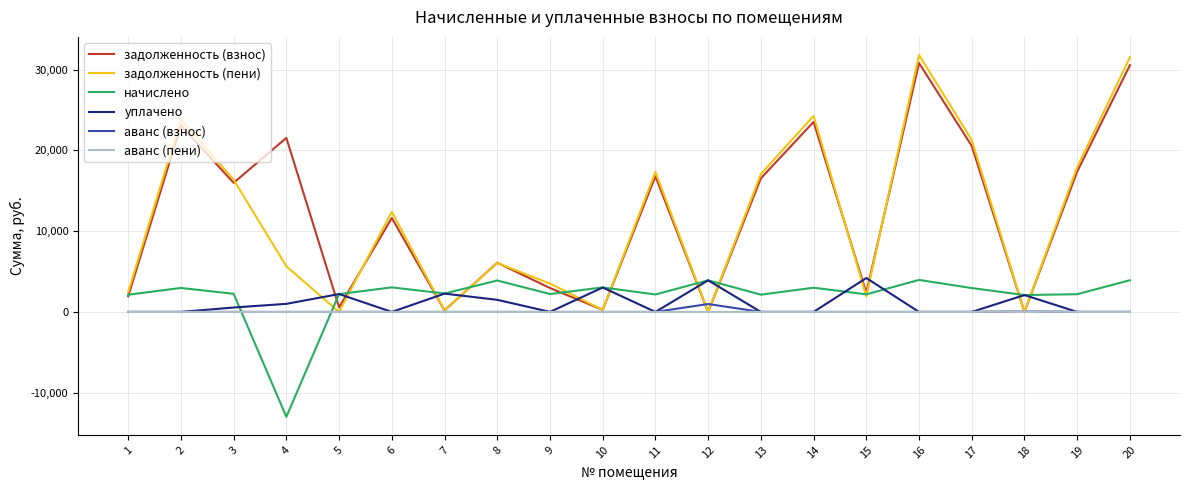

What is the greatest value displayed?

31826.0